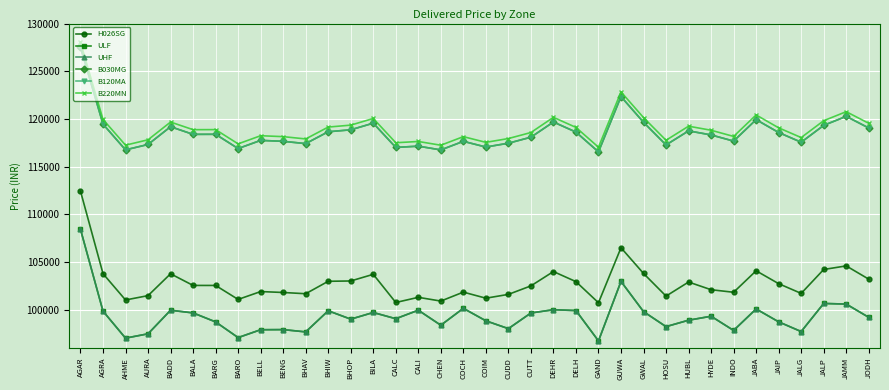

In ULF, how many points are lower than both neighbors (excluding endpoints)?

11